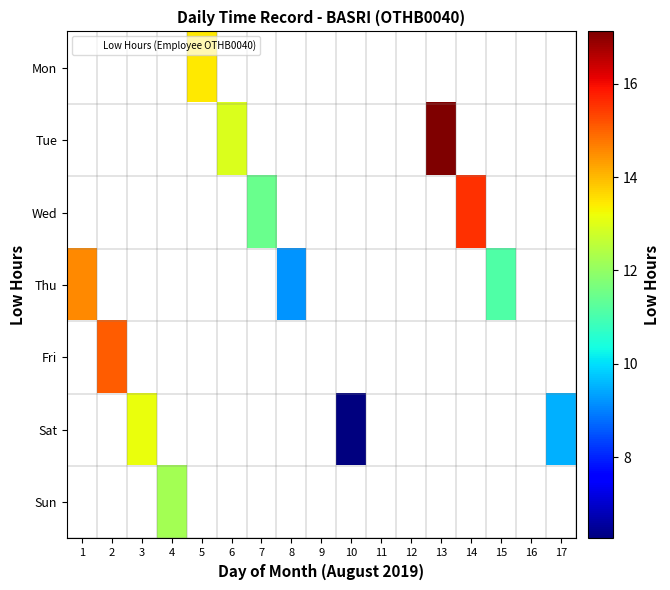

What is the lowest value of the Thu series?

9.2